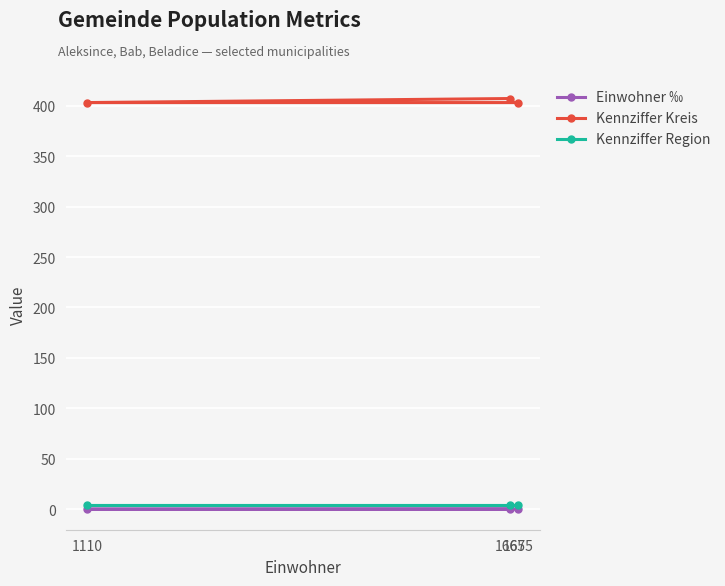

Which series has the largest total across all categories?

Kennziffer Kreis